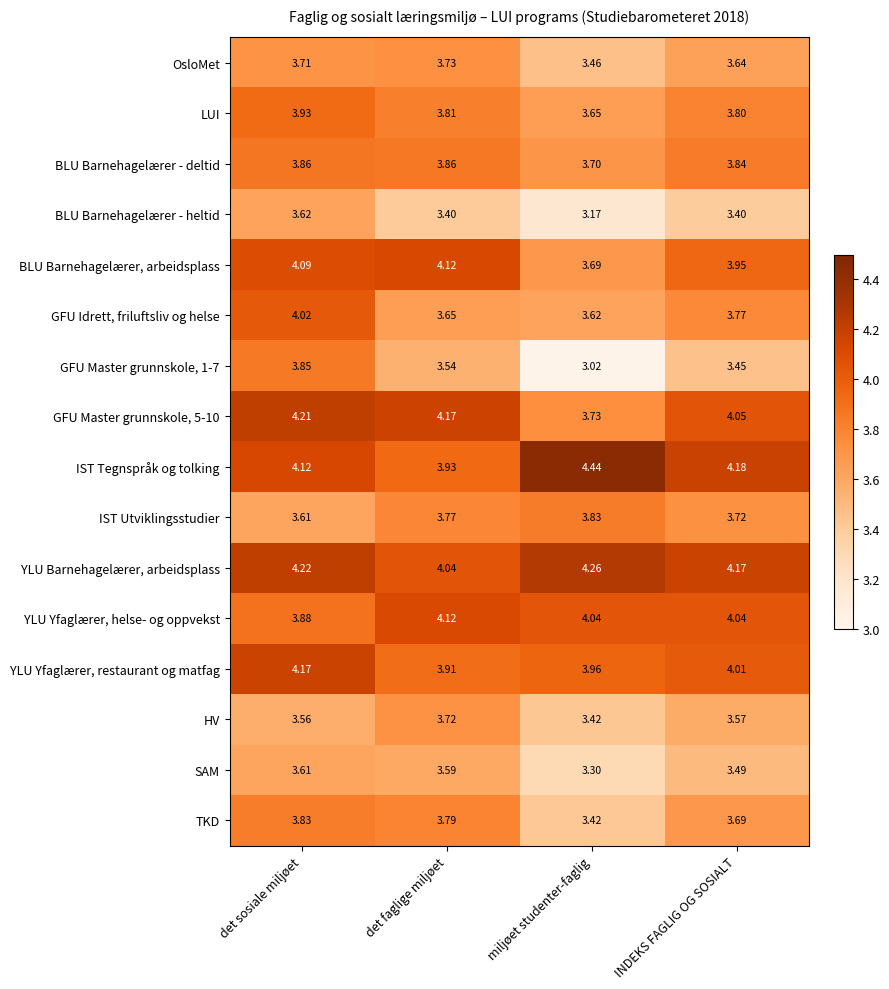

Where is IST Utviklingsstudier nearest to the value 3?

det sosiale miljøet